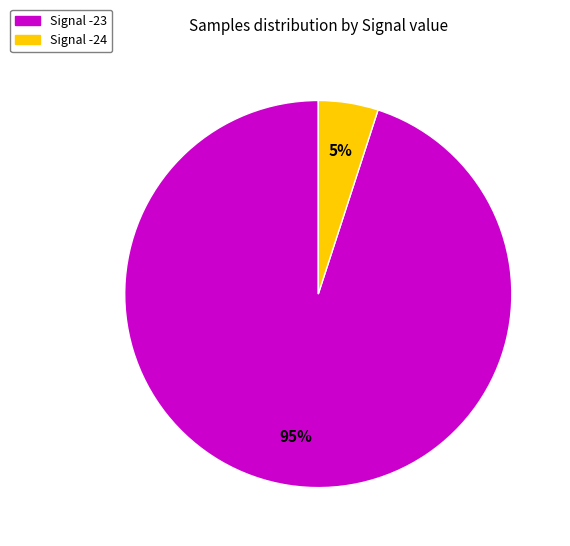

Does any single category account for the majority?

Yes